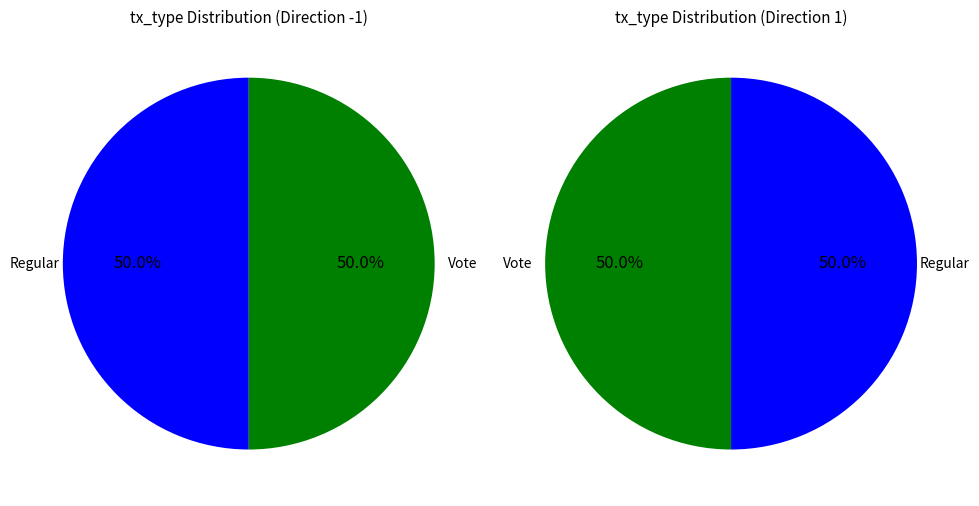

Approximately how many times larger is the value at Vote compared to Regular?

1.0